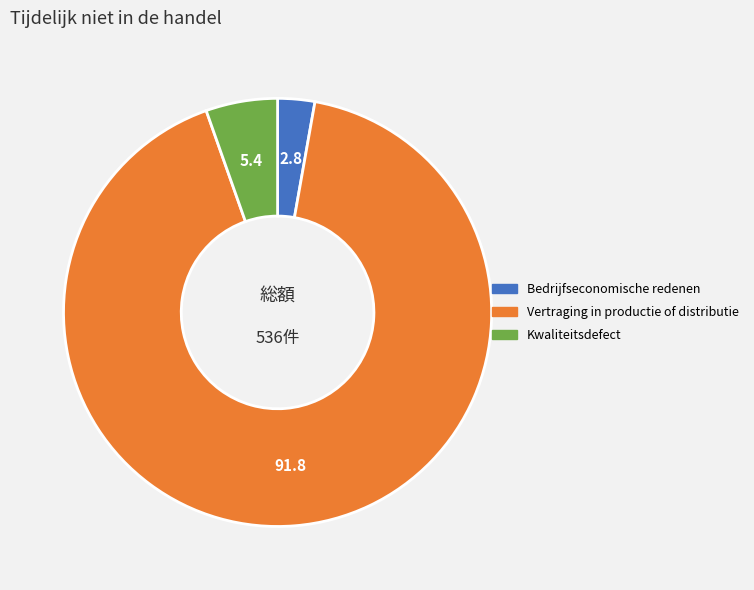

Which slice is the largest?

Vertraging in productie of distributie